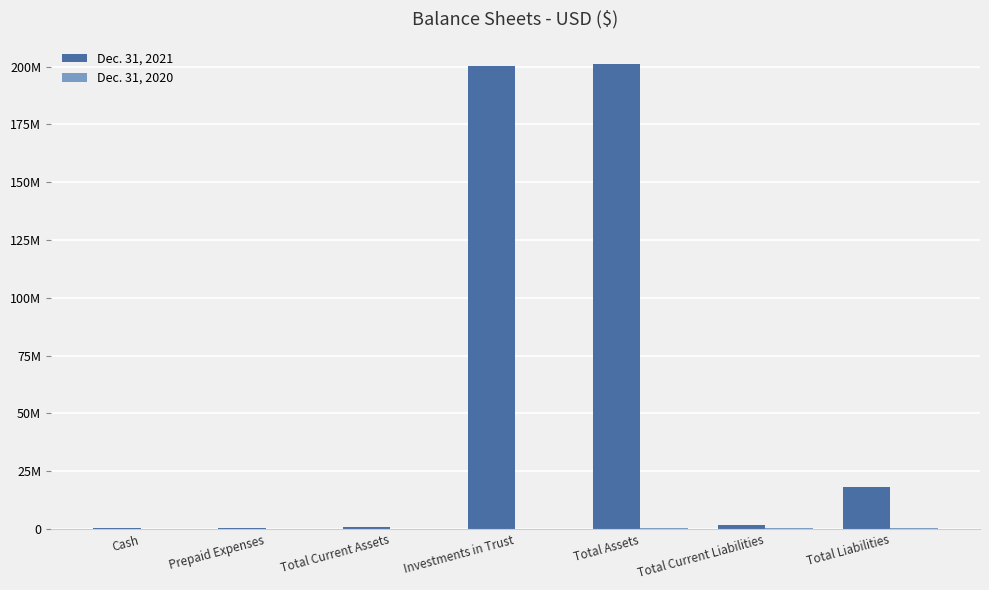

What is the spread (max minus min) of values at Total Current Liabilities?

1080506